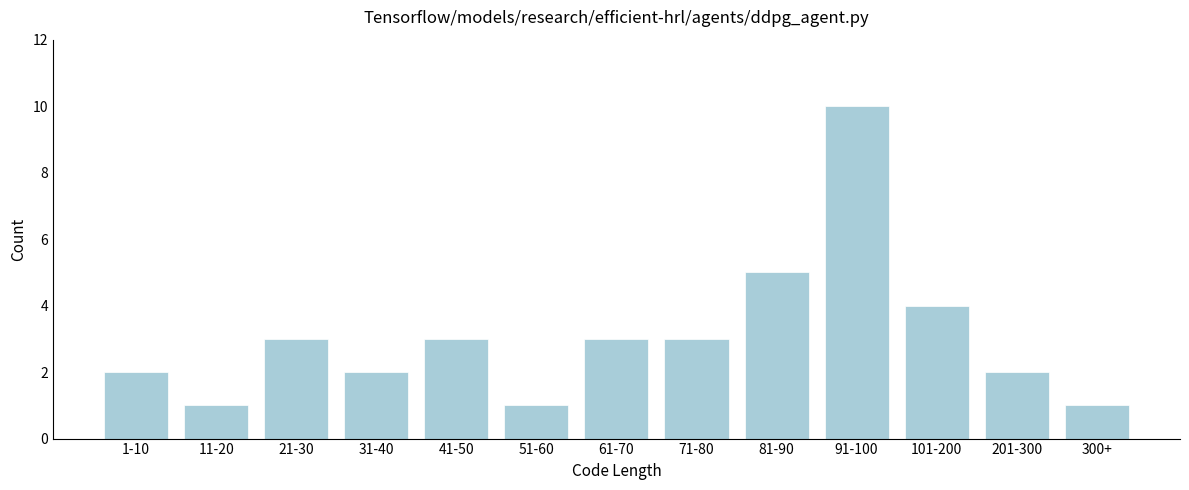

Reading left to right, what are all the values shown in this chart?

2	1	3	2	3	1	3	3	5	10	4	2	1